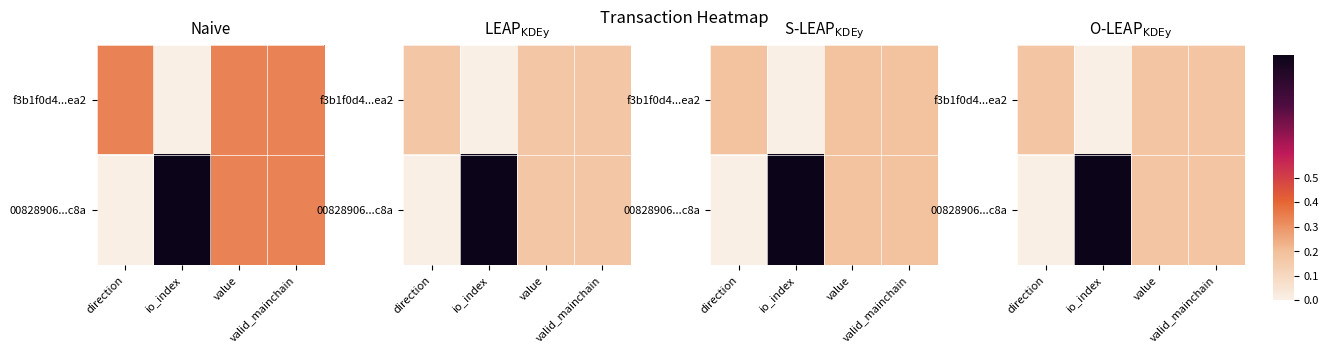

Which series has the largest range (max minus min)?

00828906...c8a